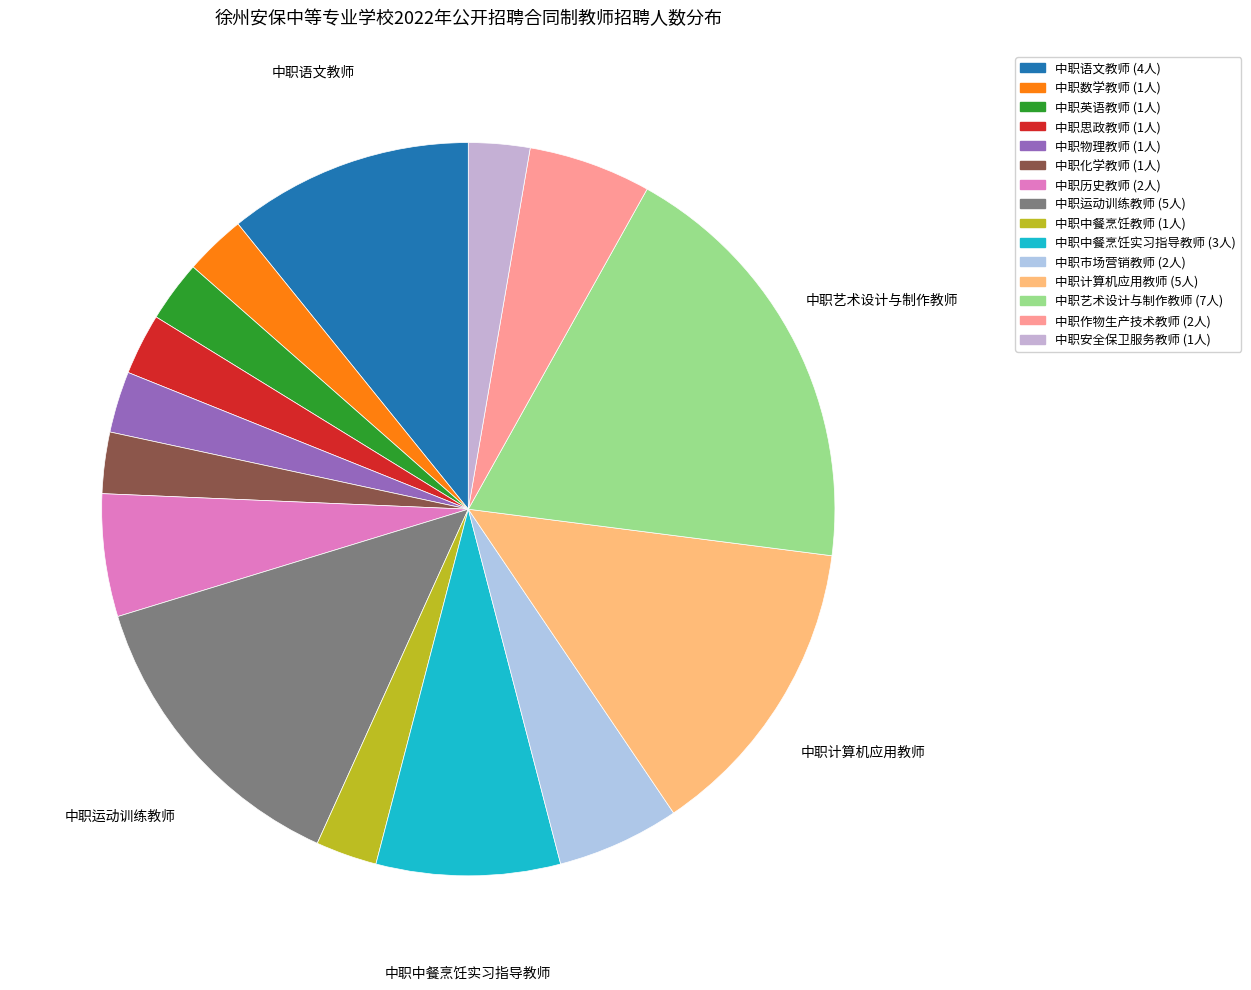

To the nearest percent, what percentage of the pie is 中职计算机应用教师?

14%